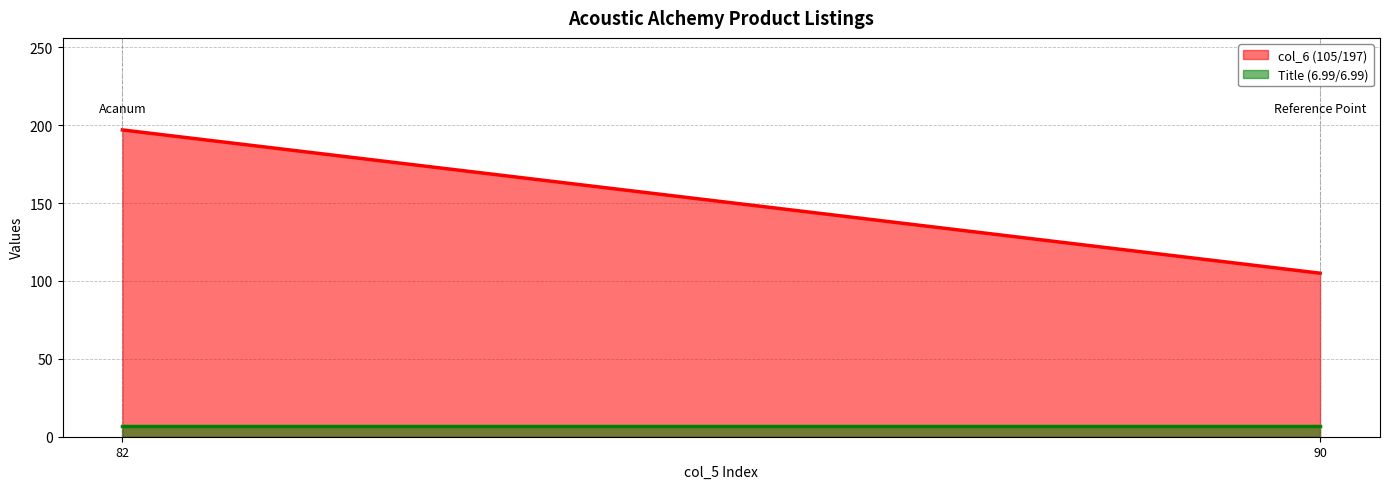

Count the col_6 (105/197) values in the range 105 to 197.

2